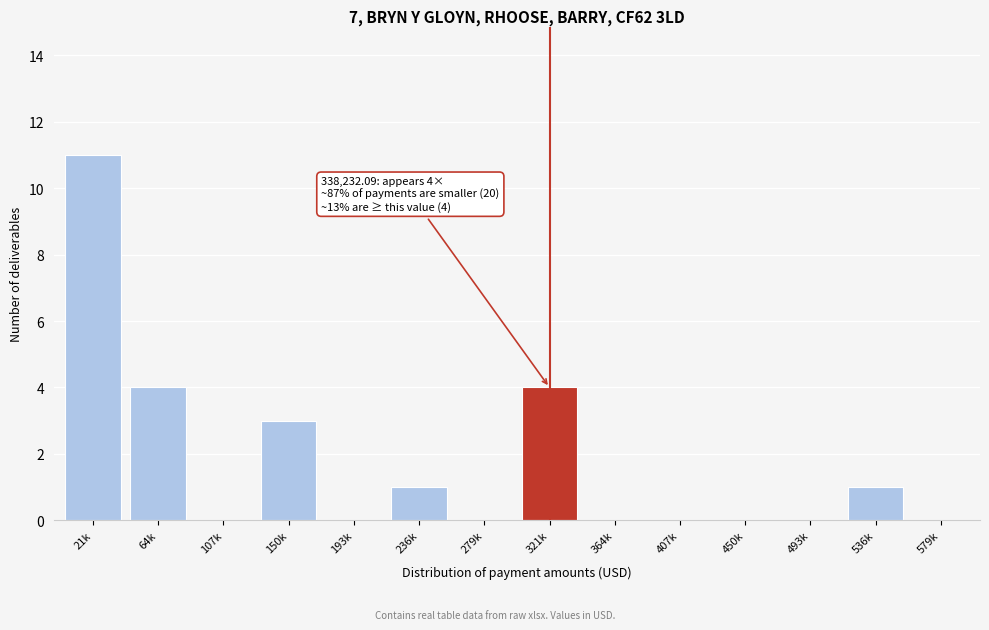

Reading left to right, what are all the values shown in this chart?

21k=11	64k=4	107k=0	150k=3	193k=0	236k=1	279k=0	321k=4	364k=0	407k=0	450k=0	493k=0	536k=1	579k=0